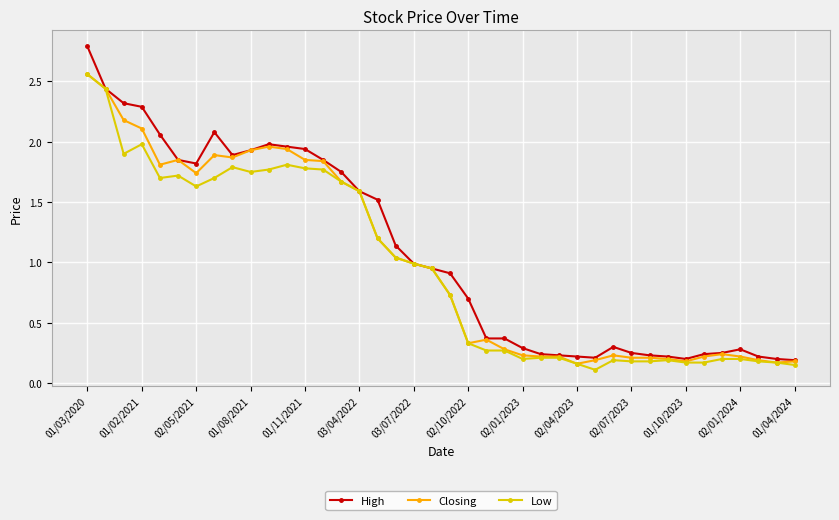

Which series has the widest spread of values?

High